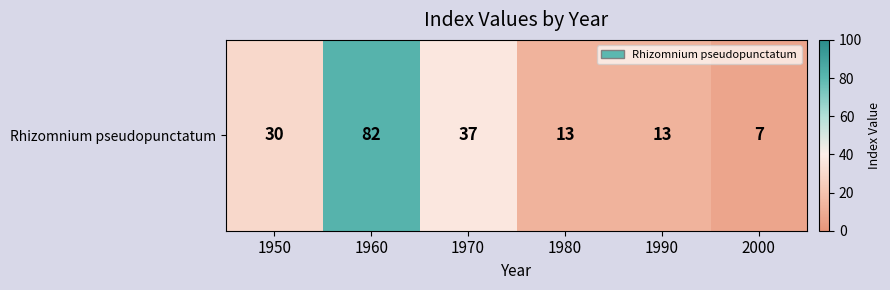

Count the number of data series in this chart.

1